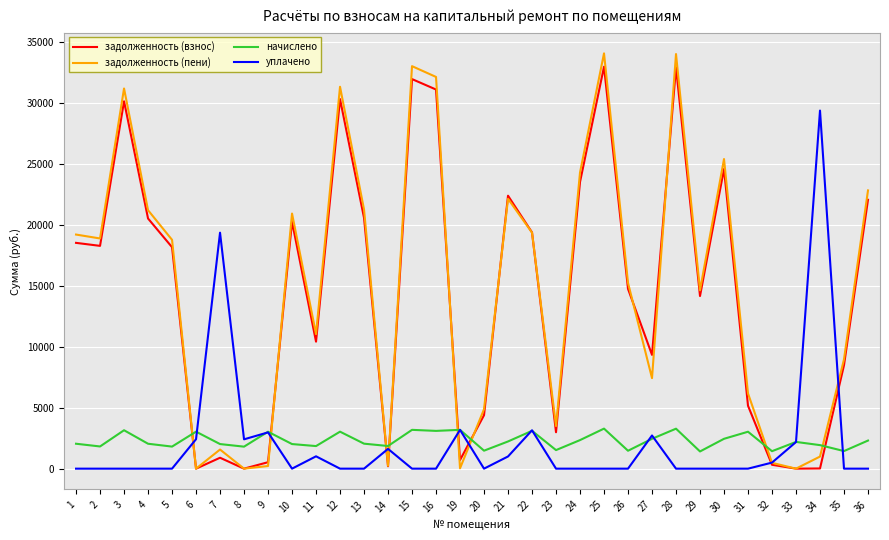

What is the lowest value of the начислено series?

1411.9